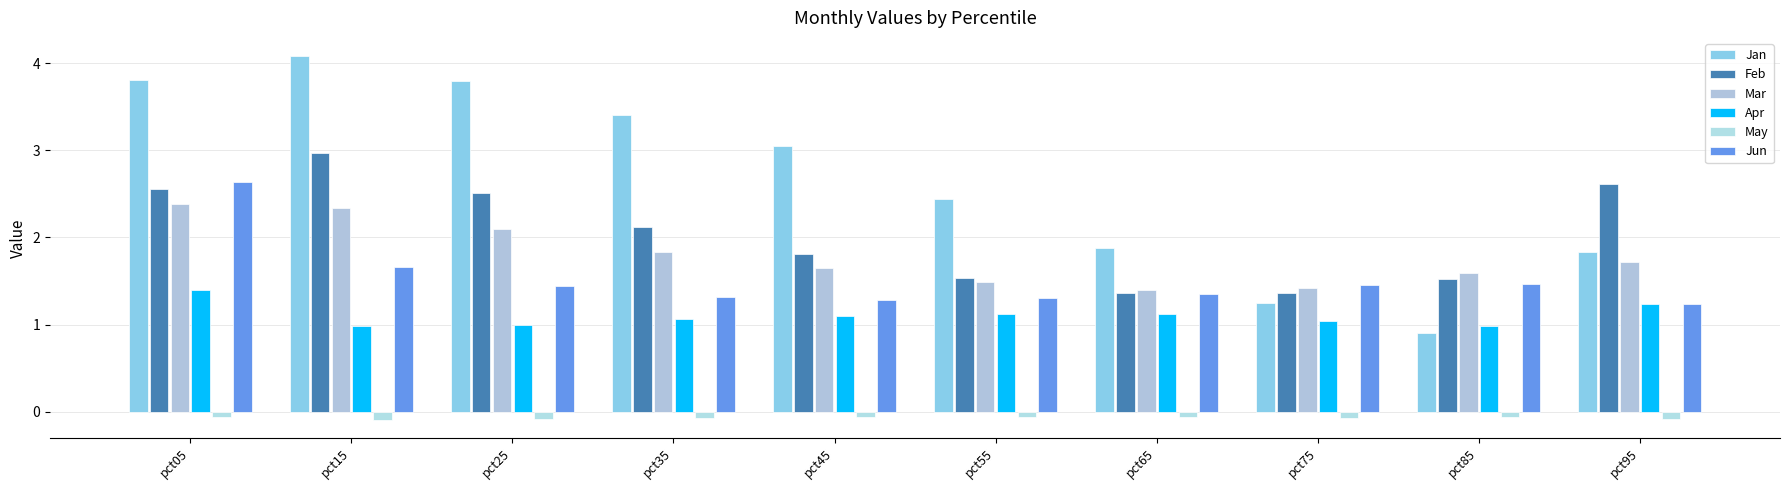

Is the value of Mar at pct55 greater than the value of Jun at pct15?

No